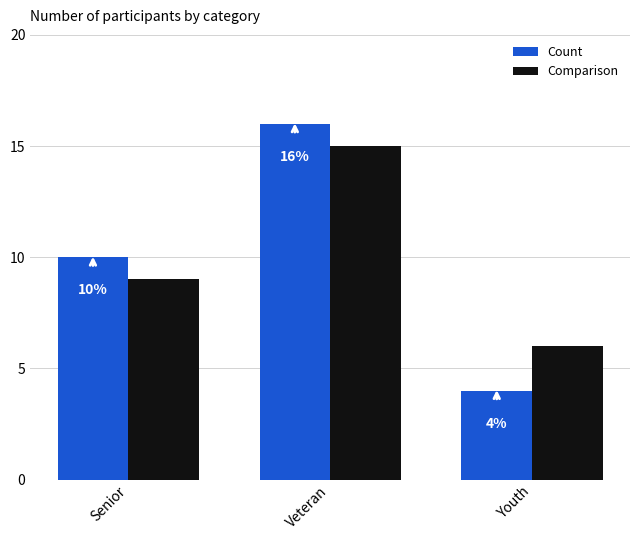

Reading left to right, list all the values displayed in this chart.

Count: Senior=10	Veteran=16	Youth=4
Comparison: Senior=9	Veteran=15	Youth=6